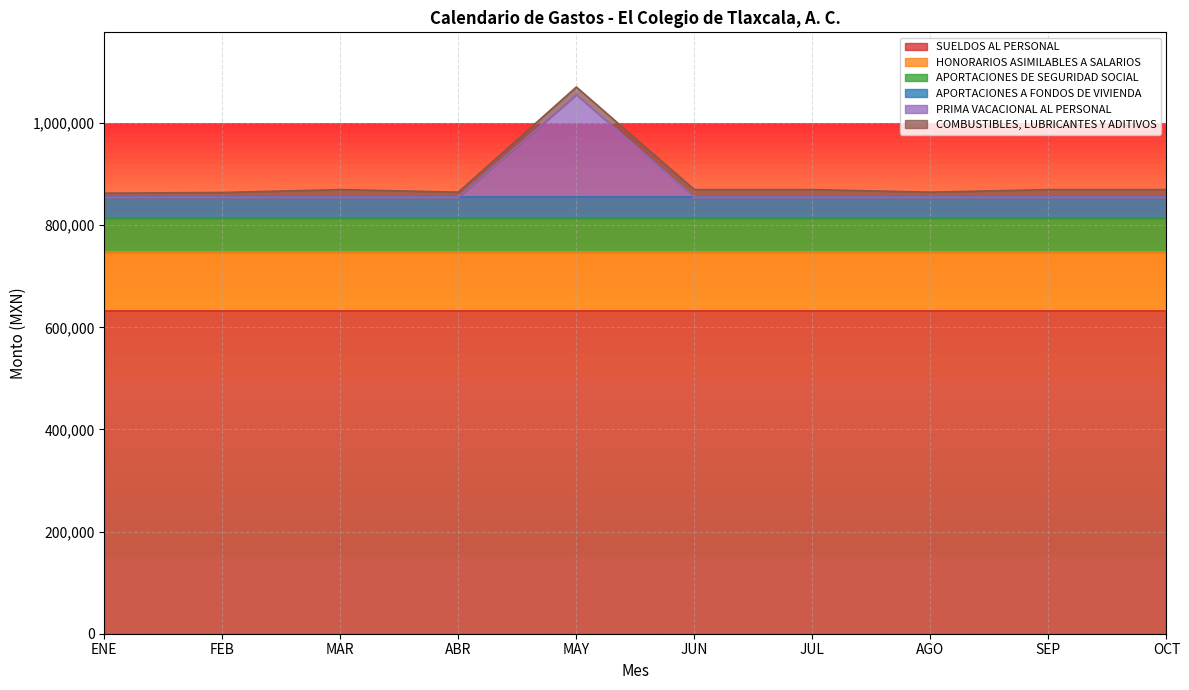

What are all the series names shown in the legend?

SUELDOS AL PERSONAL, HONORARIOS ASIMILABLES A SALARIOS, APORTACIONES DE SEGURIDAD SOCIAL, APORTACIONES A FONDOS DE VIVIENDA, PRIMA VACACIONAL AL PERSONAL, COMBUSTIBLES, LUBRICANTES Y ADITIVOS